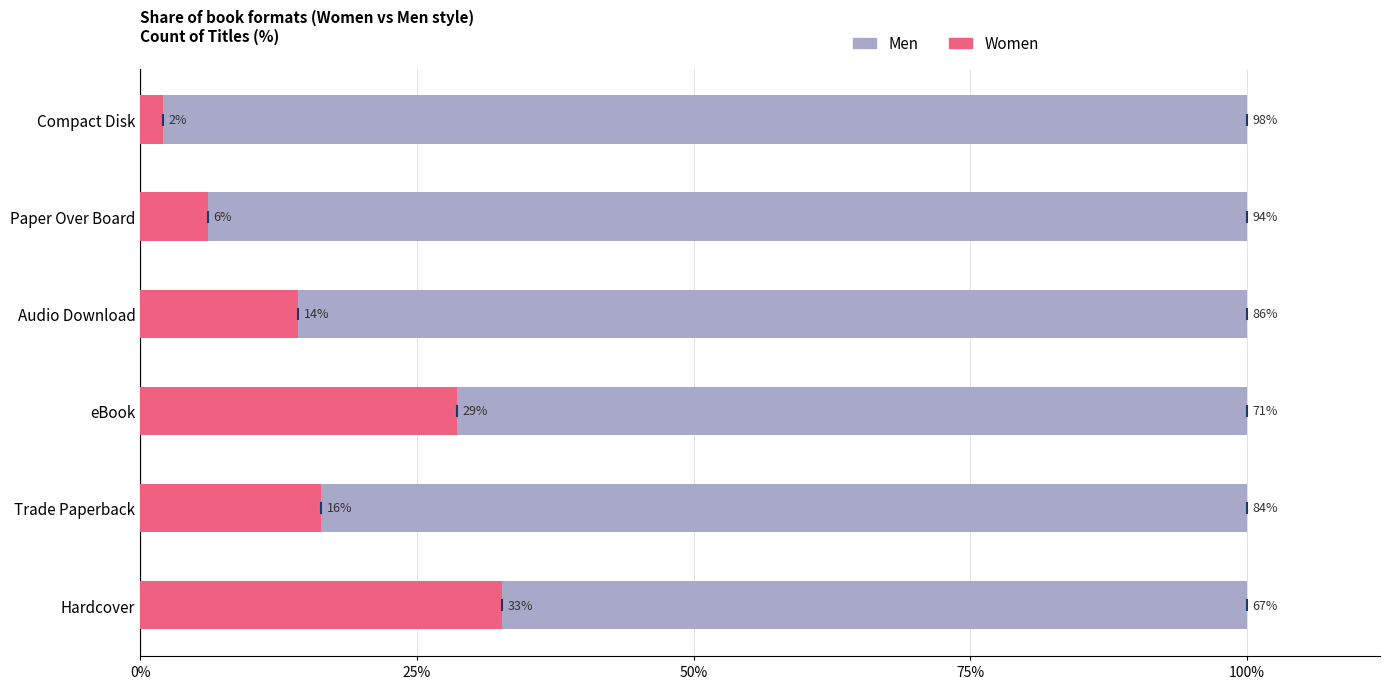

Reading right to left, extract all data points from this chart.

Women: 0.0	0.1	0.1	0.3	0.2	0.3
Men: 1.0	0.9	0.9	0.7	0.8	0.7